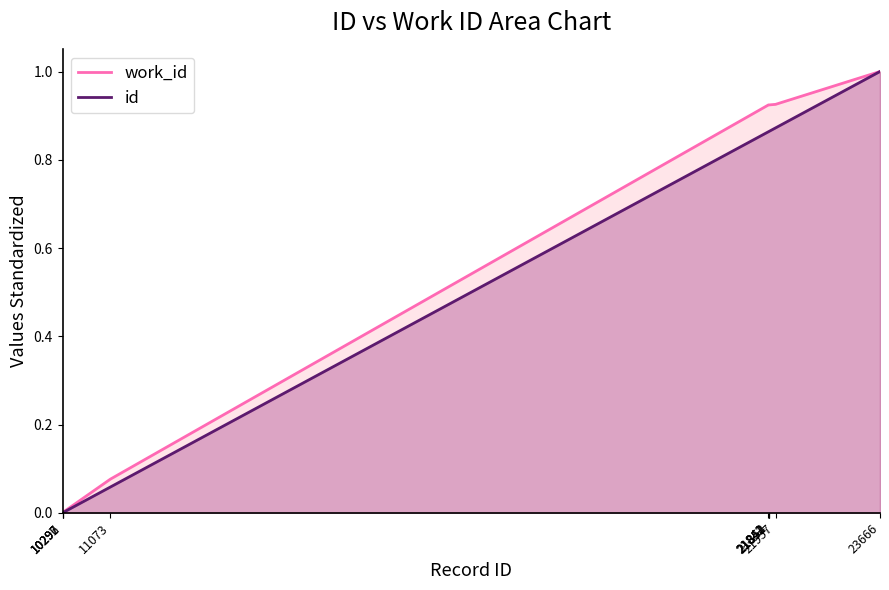

What is the value of the work_id point at the 9th from the left?

0.9